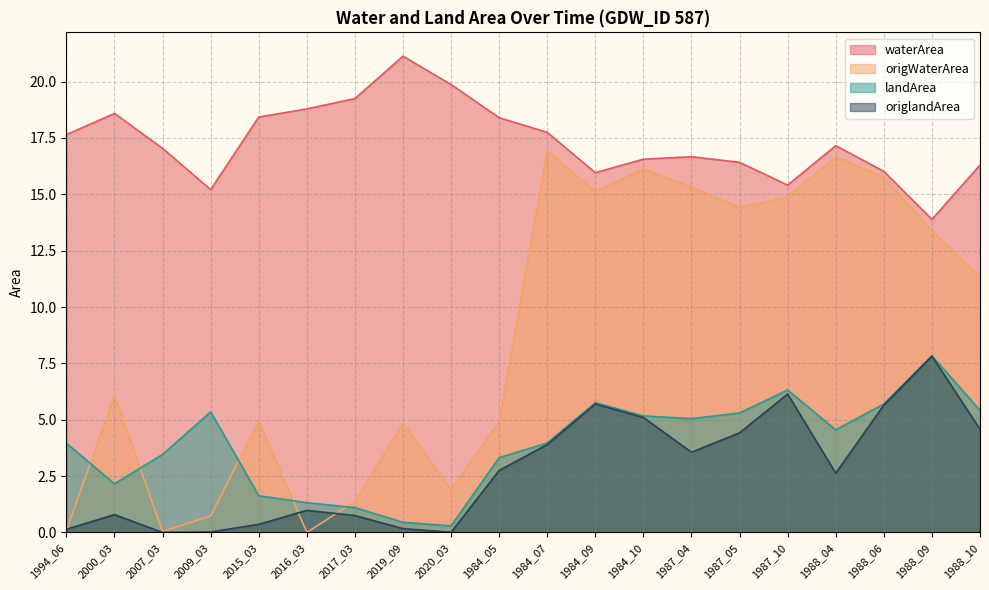

True or false: origlandArea and landArea intersect in this chart.

False